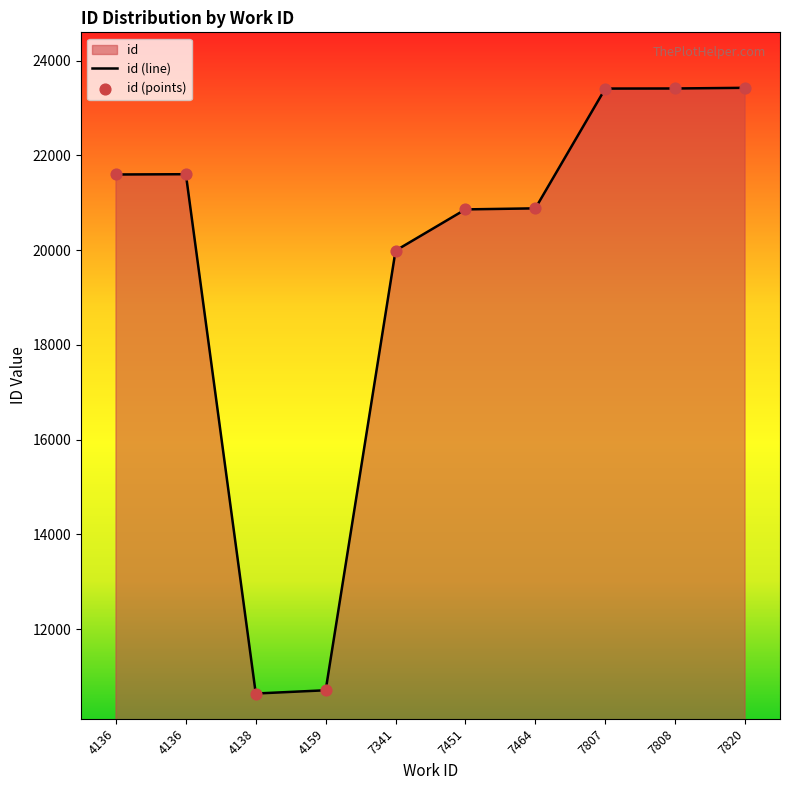

What is the total value across all series at 7820?

46858